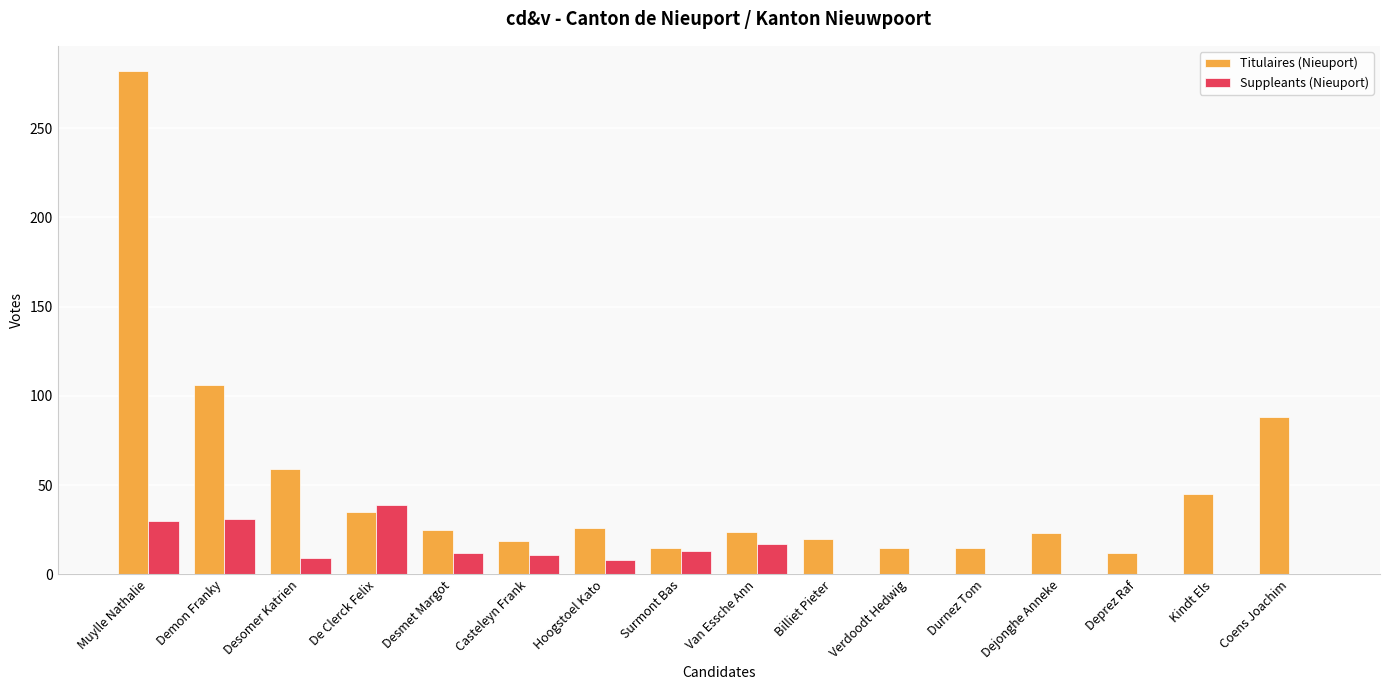

What is the sum of all Titulaires (Nieuport) values?

809